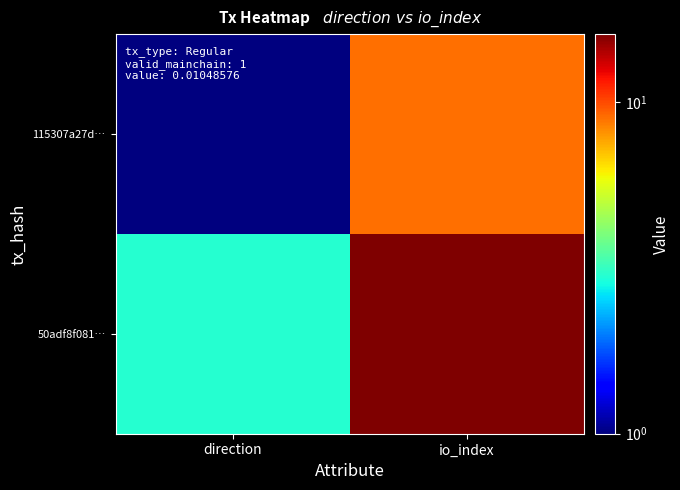

What is the spread (max minus min) of values at direction?

2